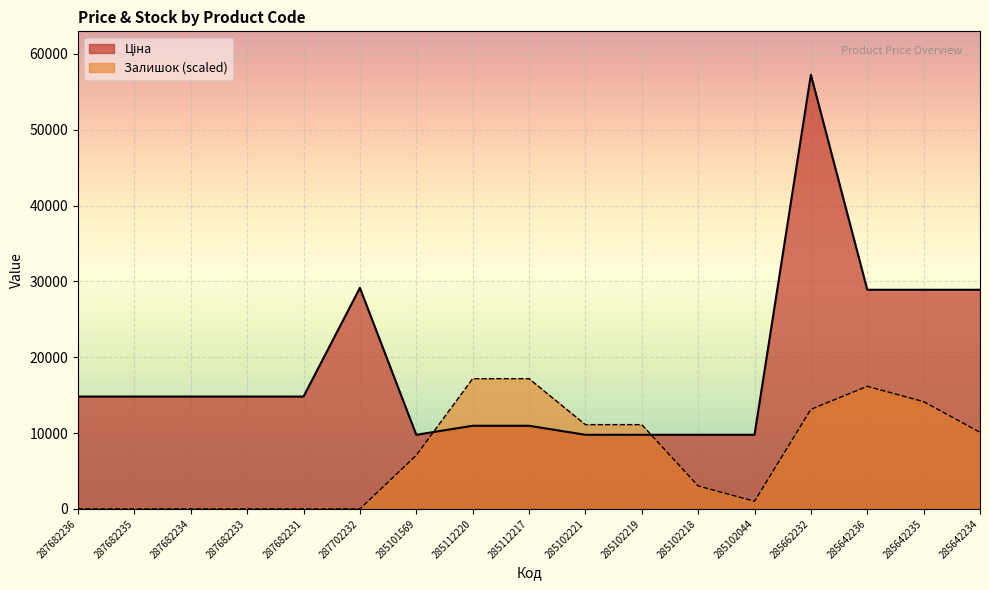

How many lines are shown in the chart?

2